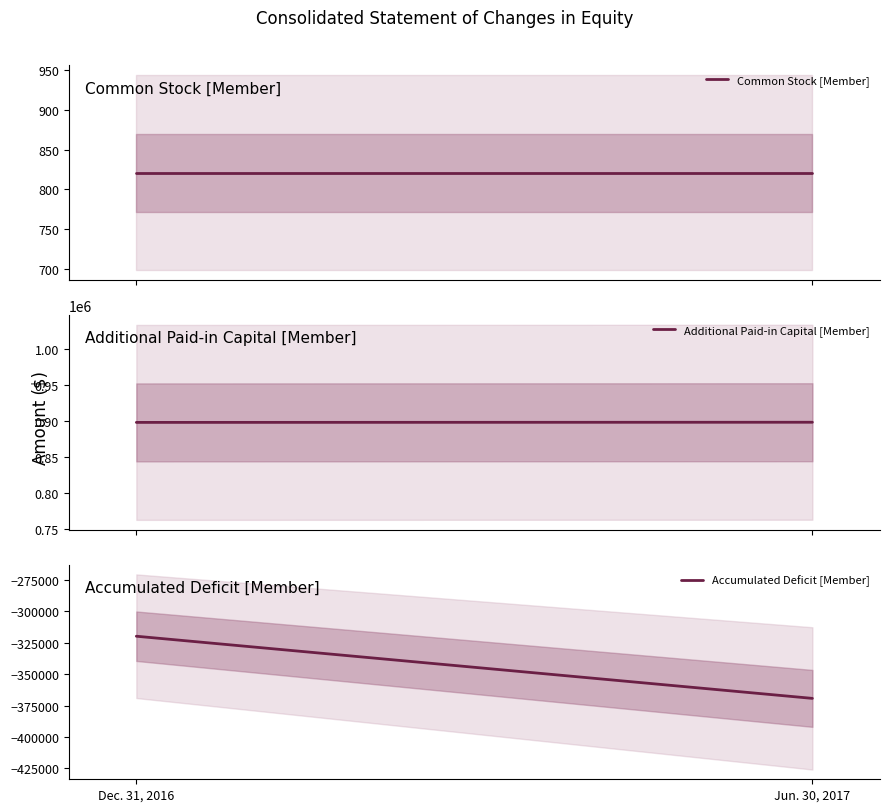

What is the total value across all series at Jun. 30, 2017?

529621